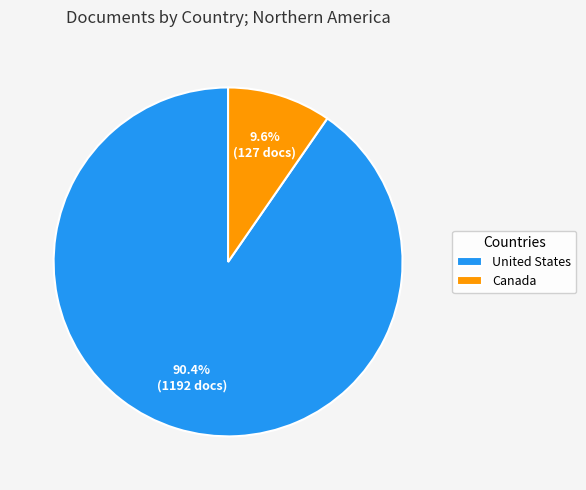

Rank the categories by value from highest to lowest.

United States, Canada